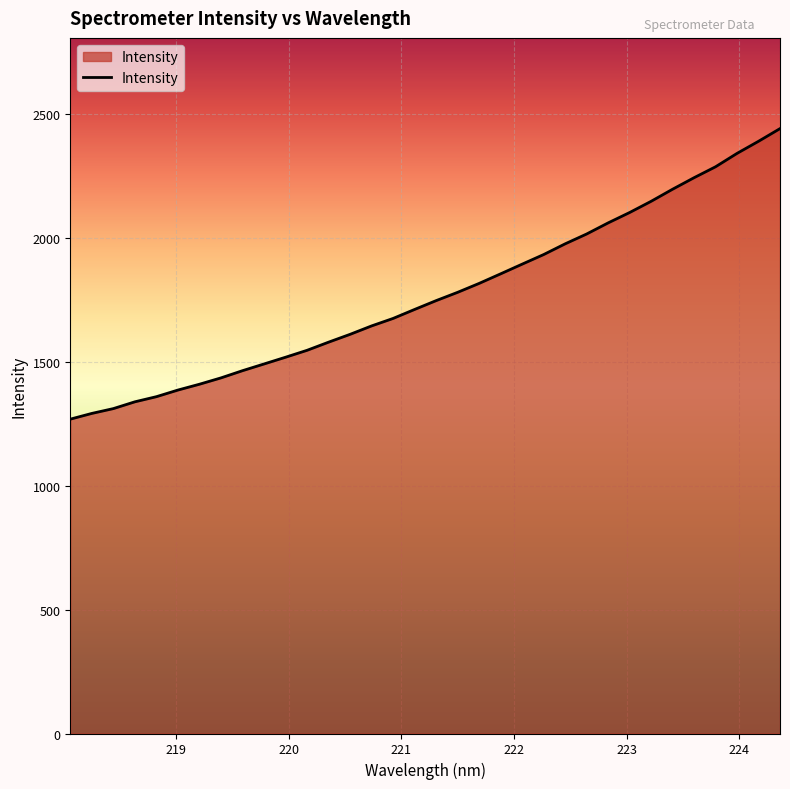

What is the difference between the maximum and minimum values?

1172.3